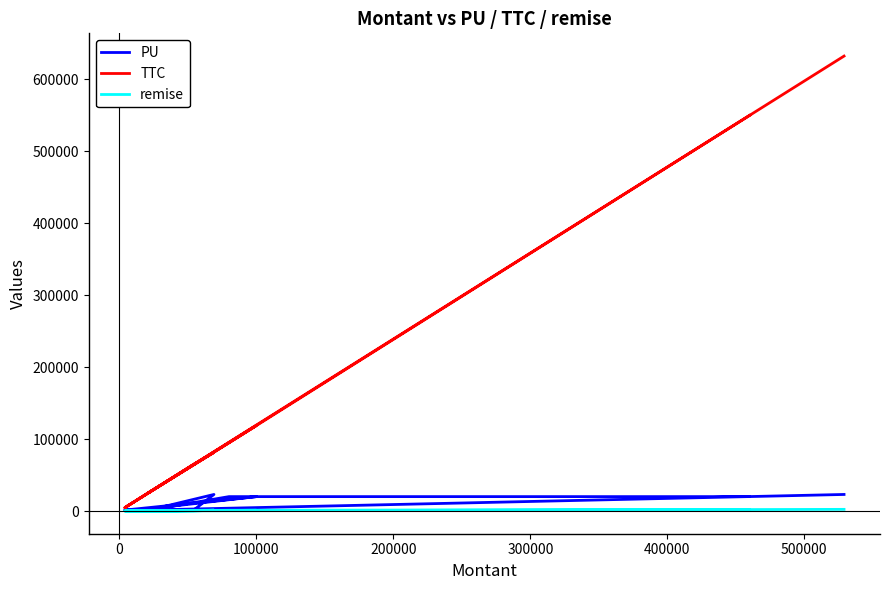

Count the number of data series in this chart.

3